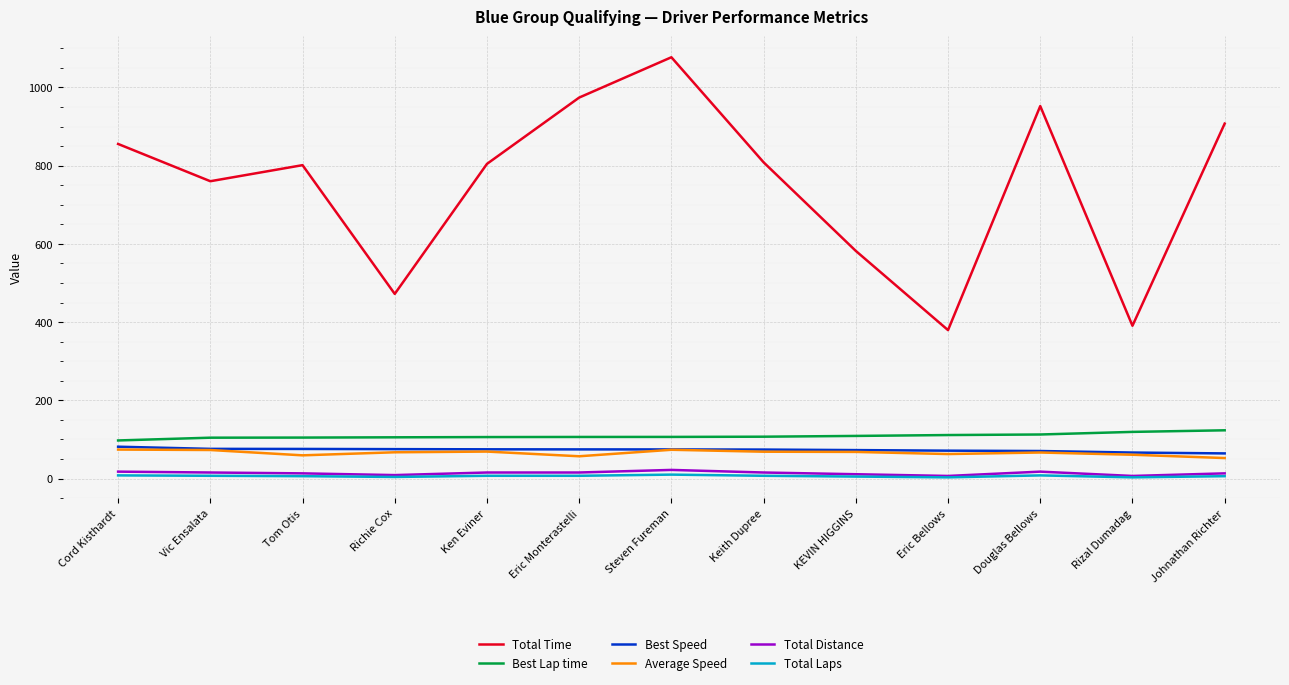

What is the total value across all series at Eric Bellows?

634.1